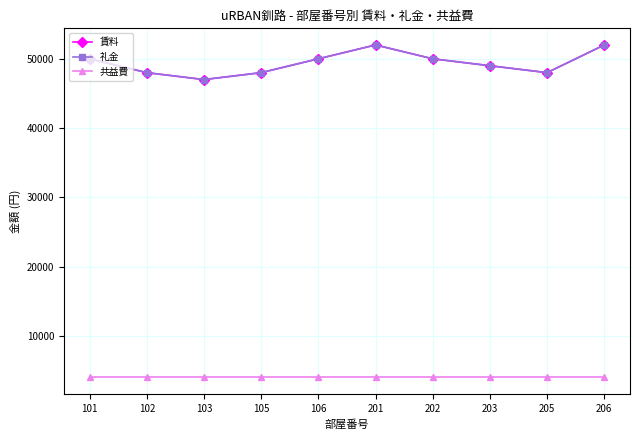

Is this an area chart (filled region under the line)?

No